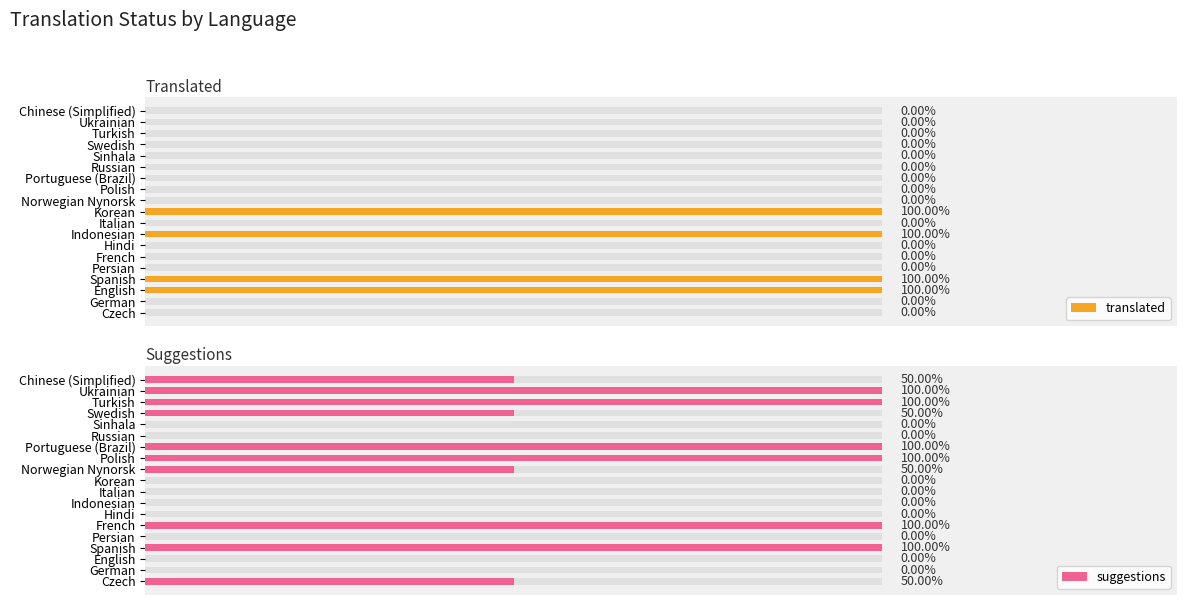

Which has a higher value, Korean or English?

Korean